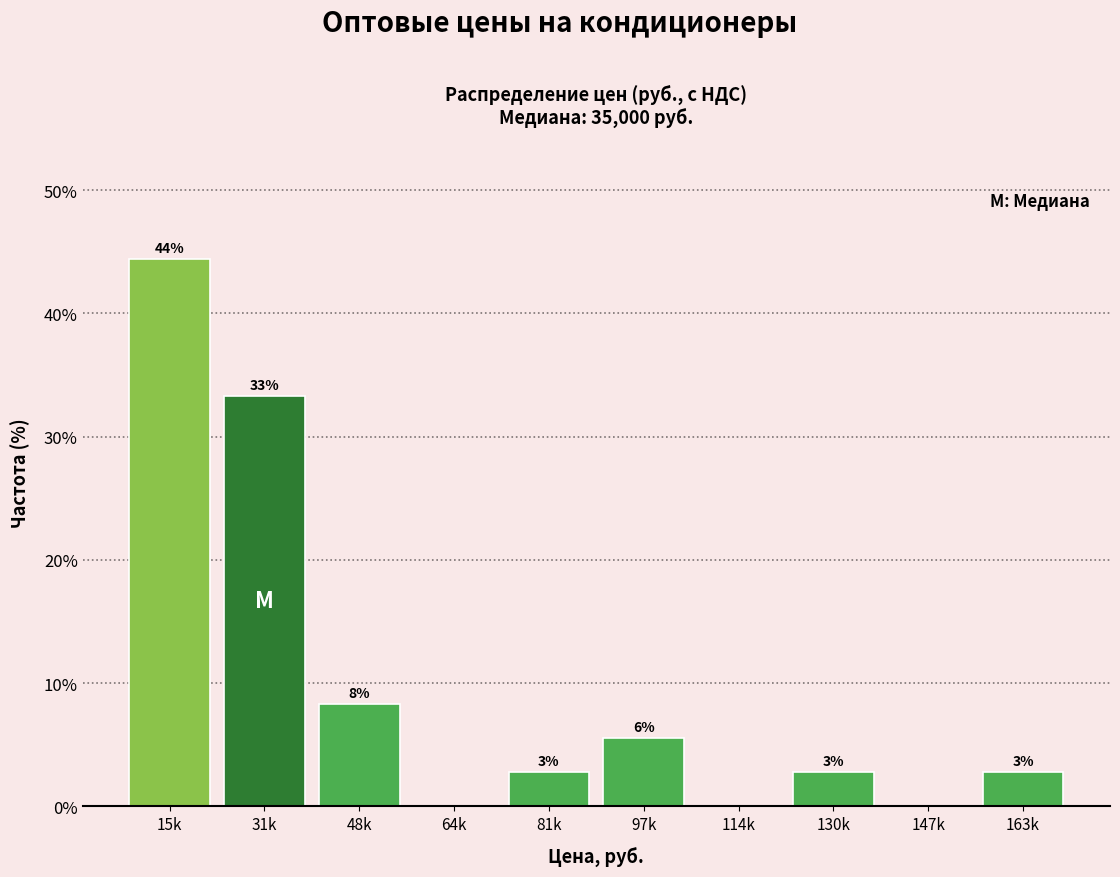

Are the bars horizontal?

No